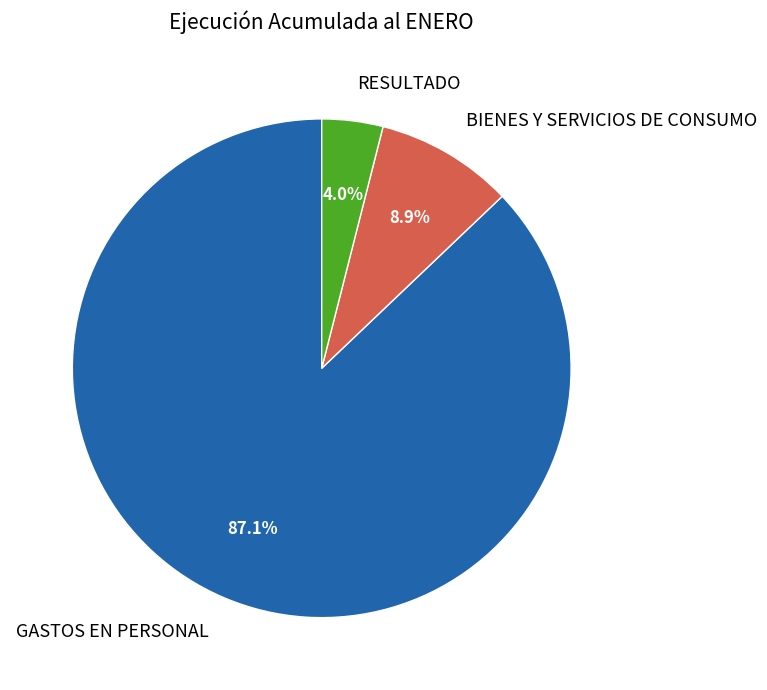

How many slices are in this pie chart?

3